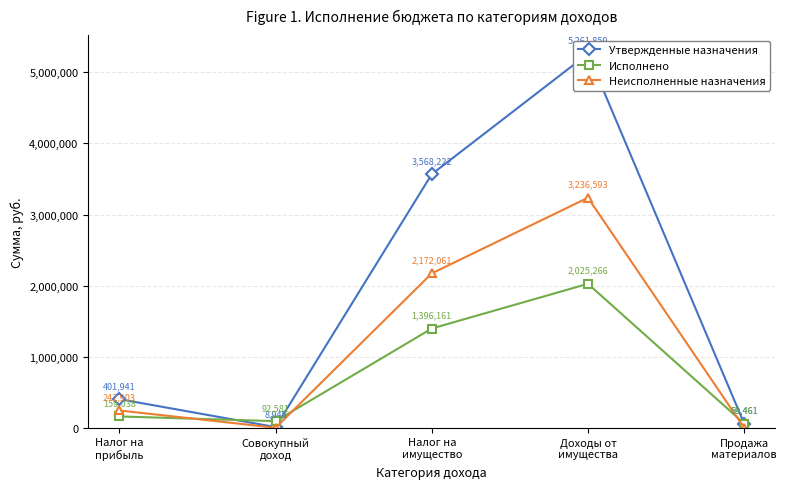

What are all the series names shown in the legend?

Утвержденные назначения, Исполнено, Неисполненные назначения